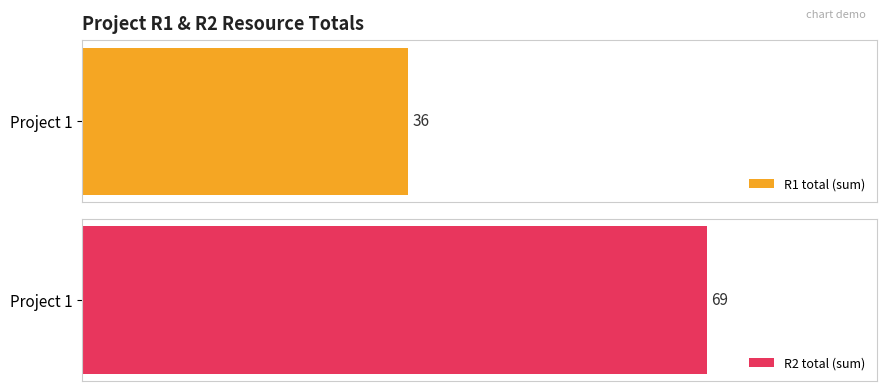

Does the chart contain stacked bars?

No